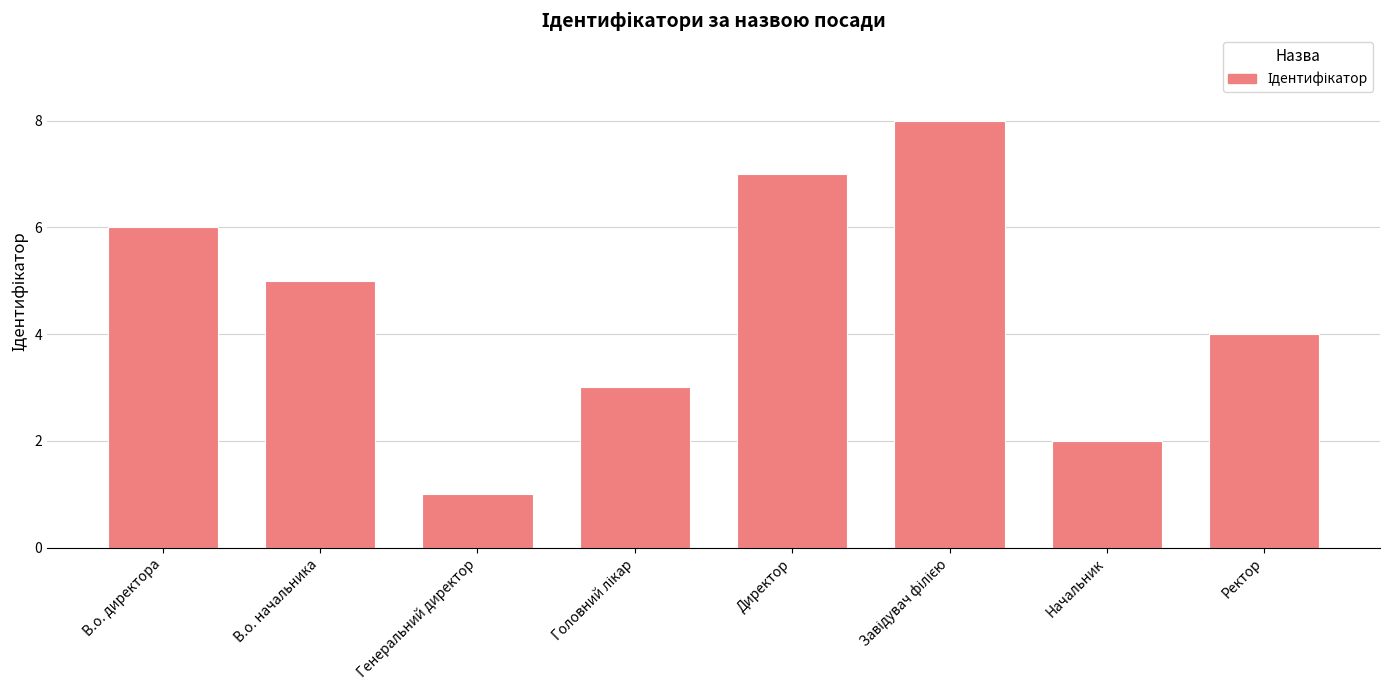

What is the value of the 2nd bar from the left?

5